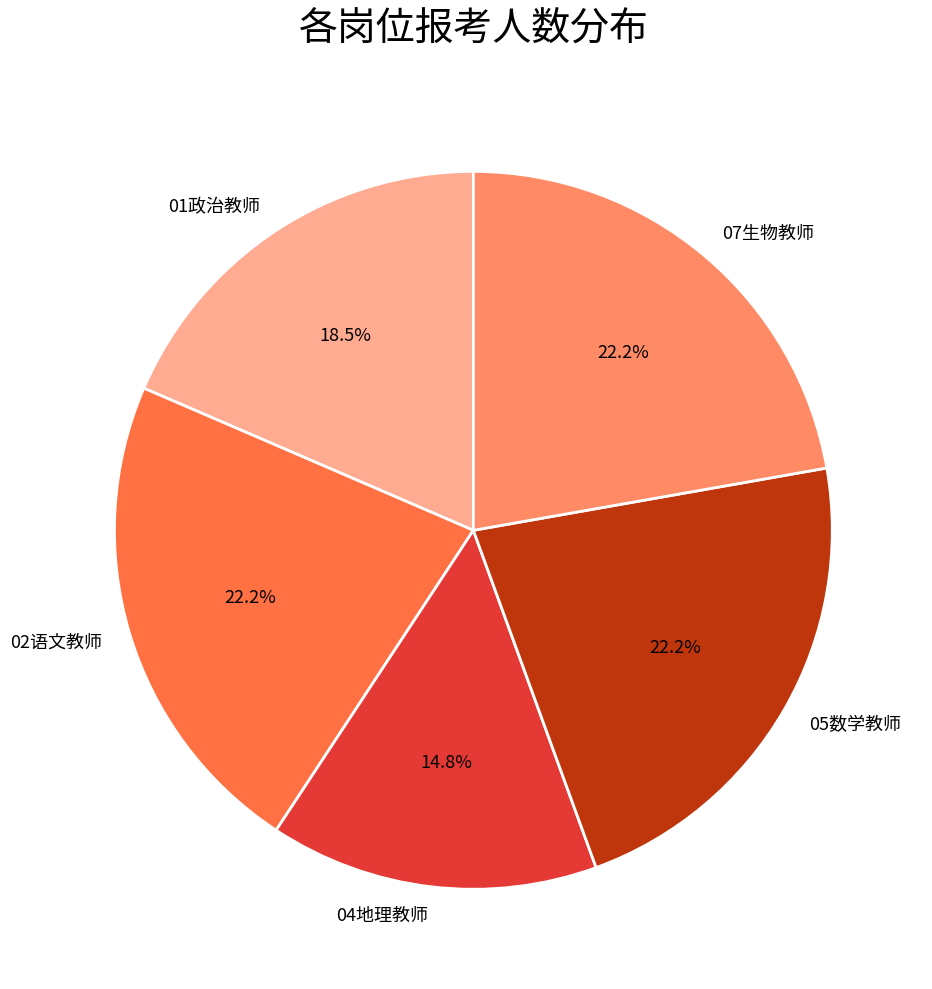

To the nearest percent, what is the difference between the 02语文教师 and 01政治教师 slice percentages?

4%